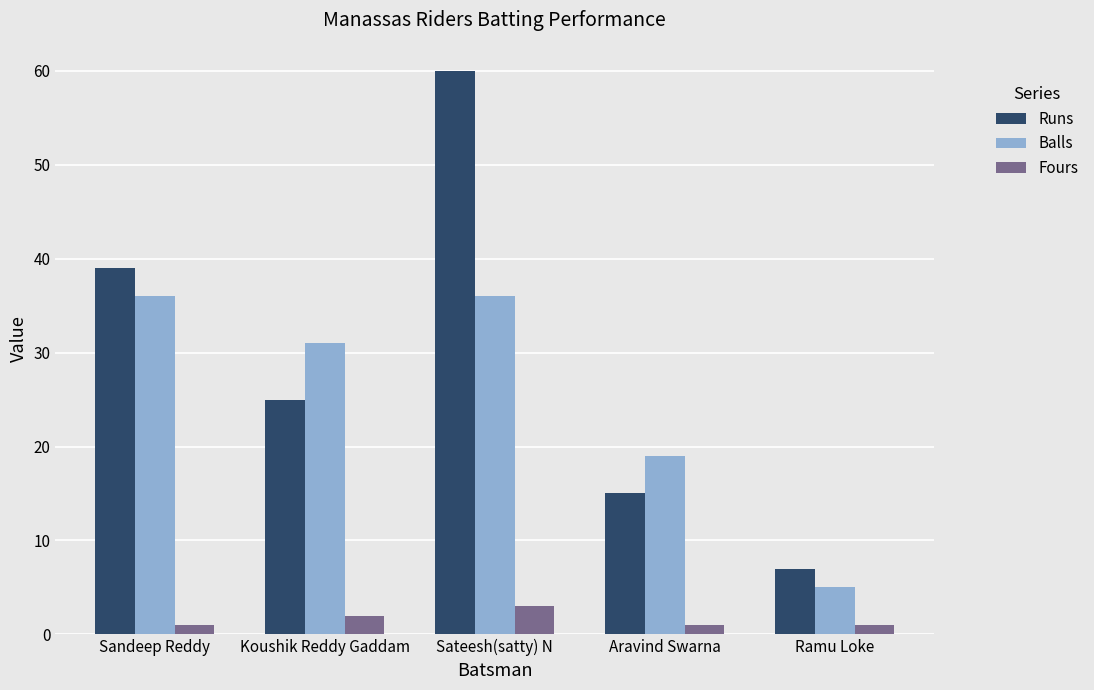

At which label does Balls reach its minimum?

Ramu Loke